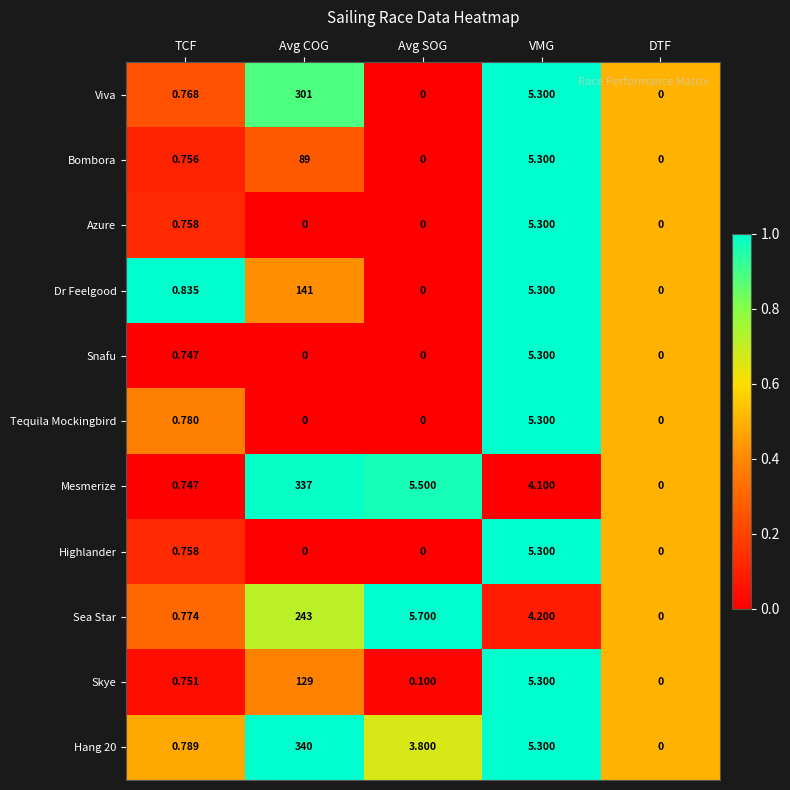

Where is Sea Star nearest to the value 121?

Avg SOG